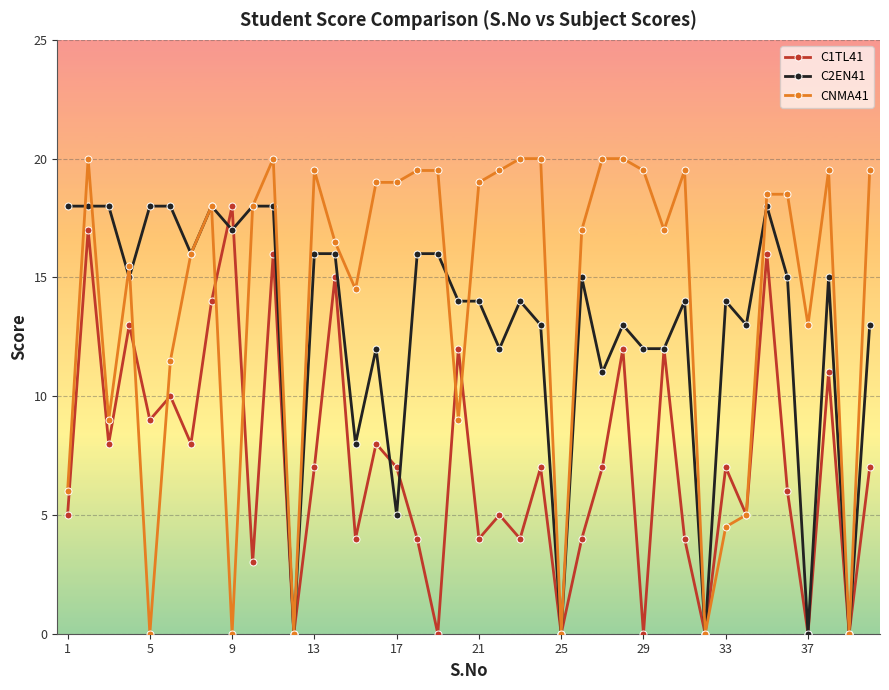

How many interior local peaks does the C1TL41 series have?

15